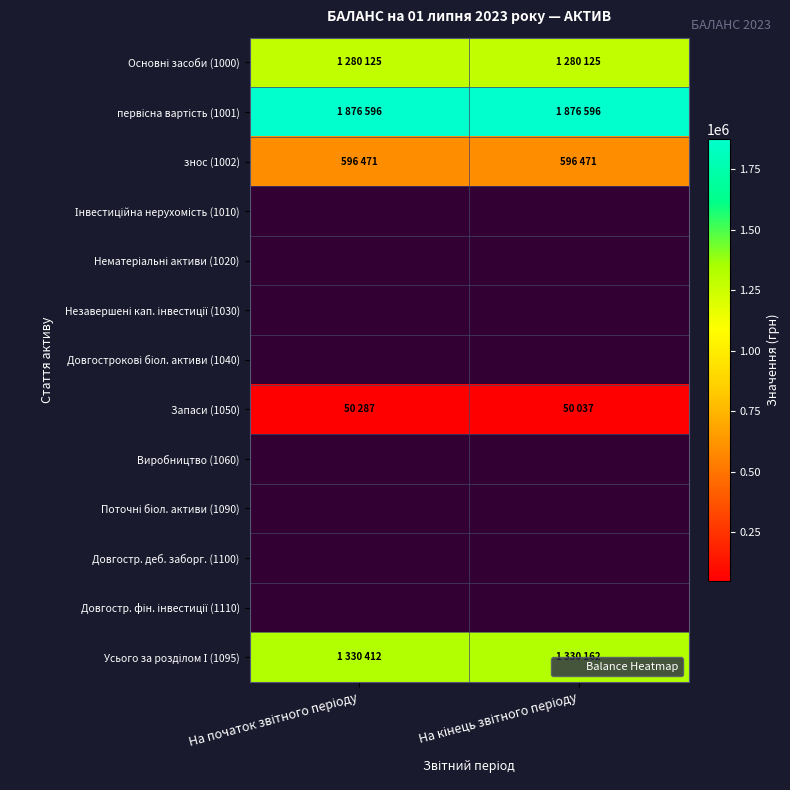

Which category has the lowest value in the Довгостр. деб. заборг. (1100) series?

На початок звітного періоду